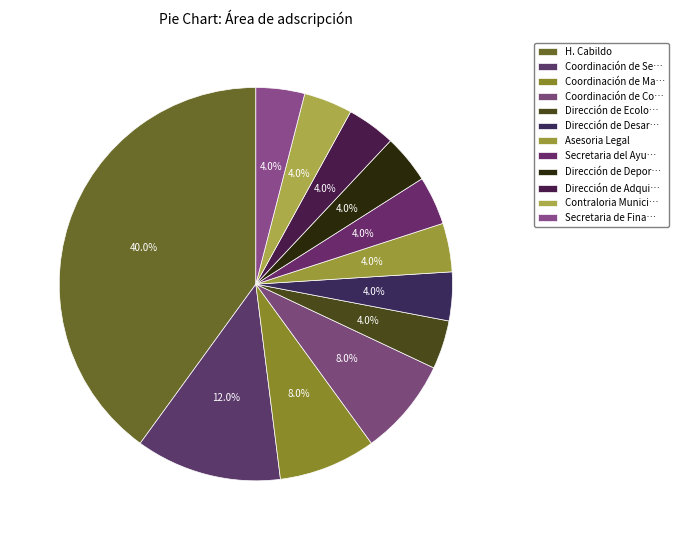

To the nearest percent, what portion does Asesoria Legal represent?

4%